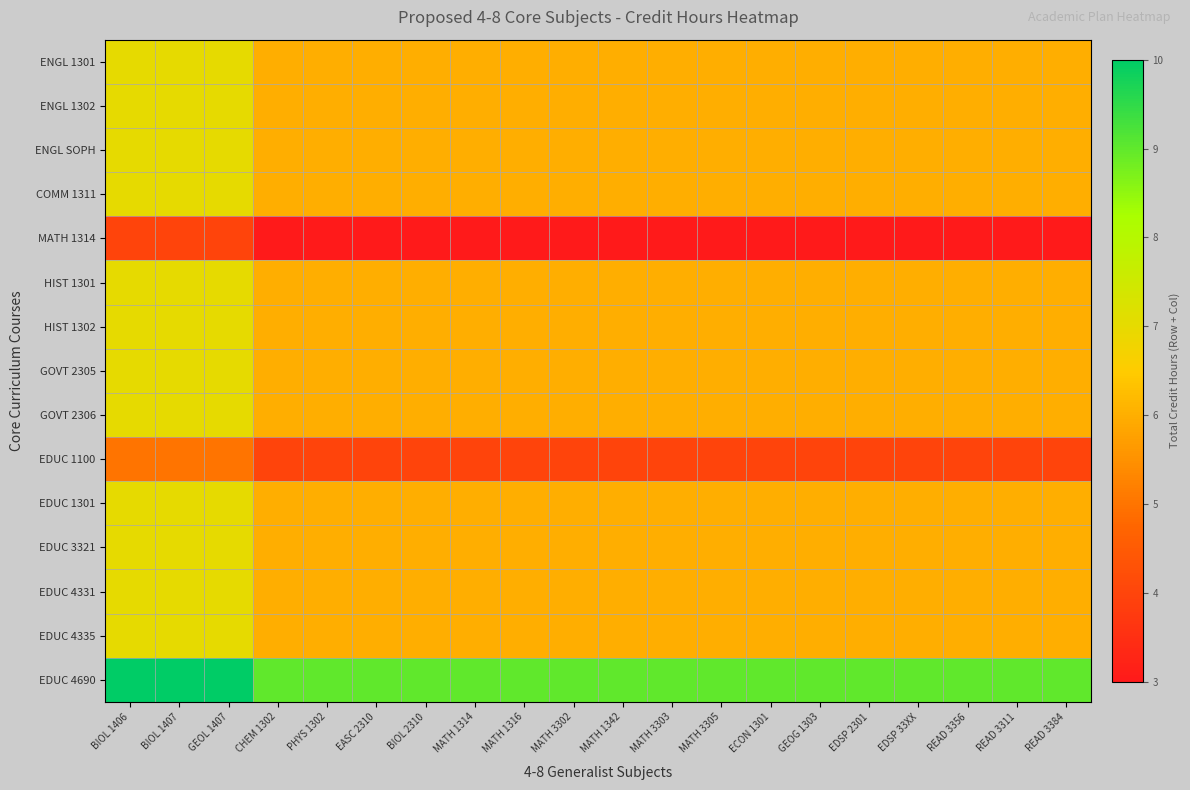

How many distinct data groups are displayed?

15